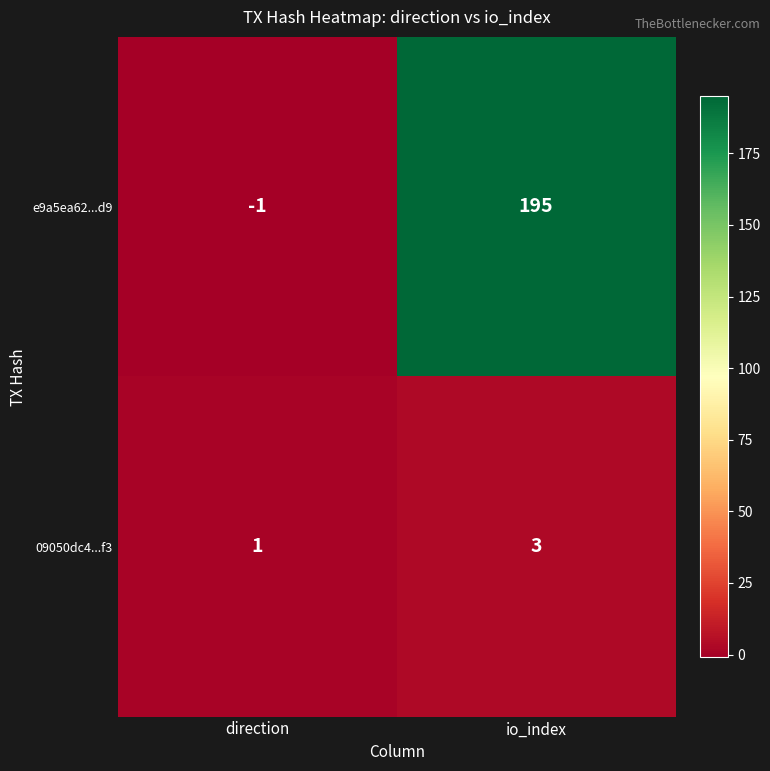

What is the difference between the e9a5ea62...d9 values at io_index and direction?

196